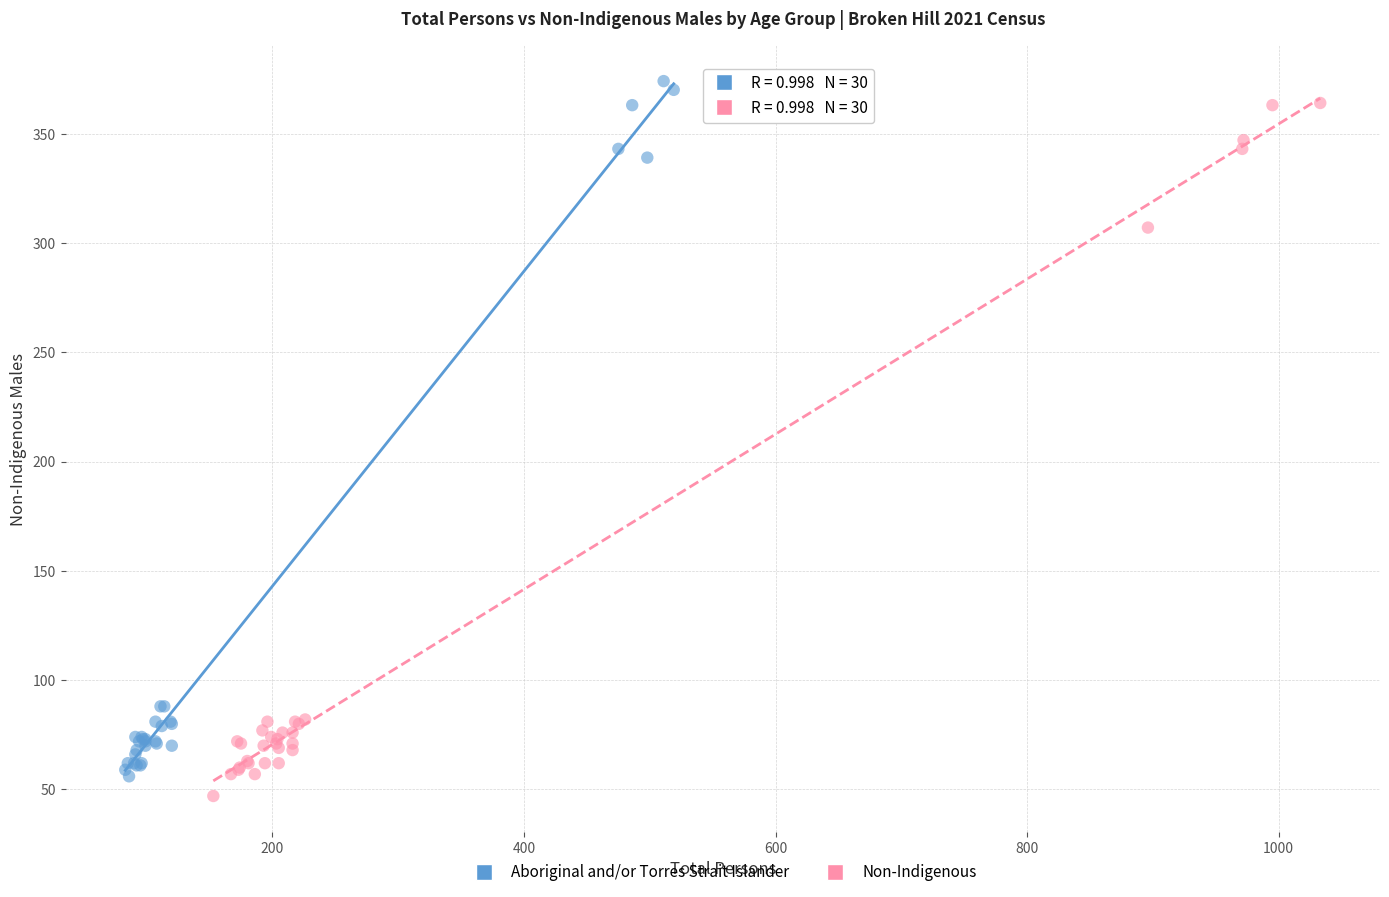

Which series reaches the minimum Y coordinate?

Non-Indigenous